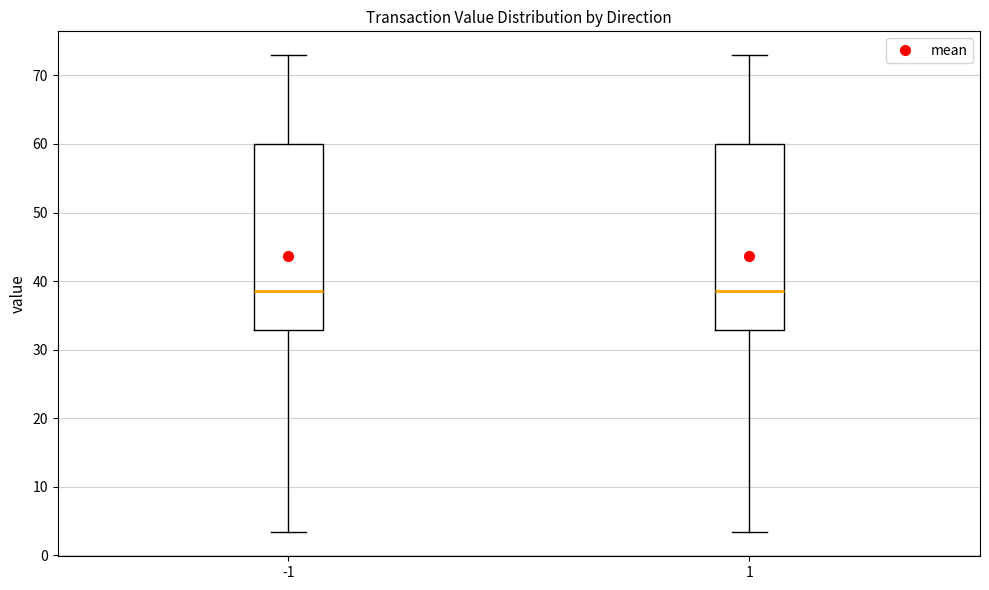

Where does the median line of the box at x = -1 sit on the y-axis? The values are not printed on the chart, so give them approximately, as read against the axis.

39